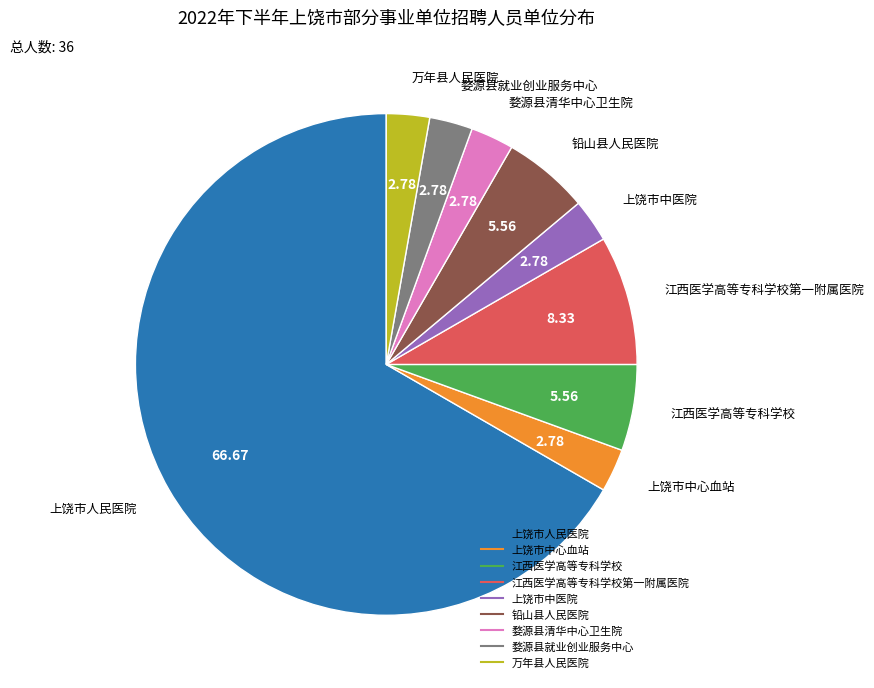

Is there any slice that represents more than half of the pie?

Yes